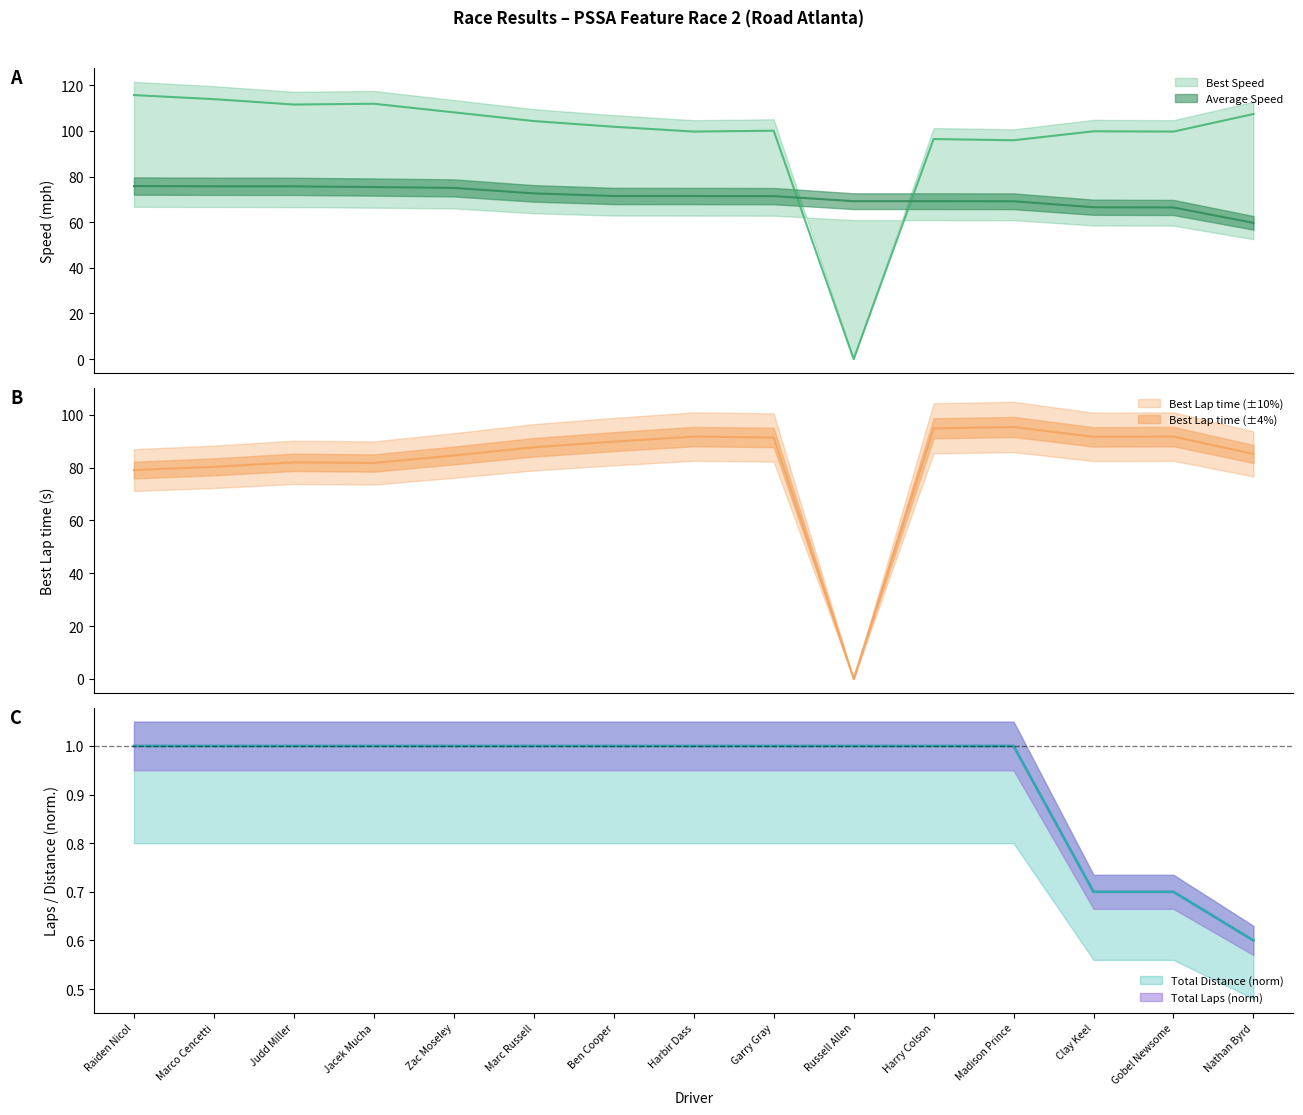

Where is the first local maximum for Best Lap time?

Judd Miller